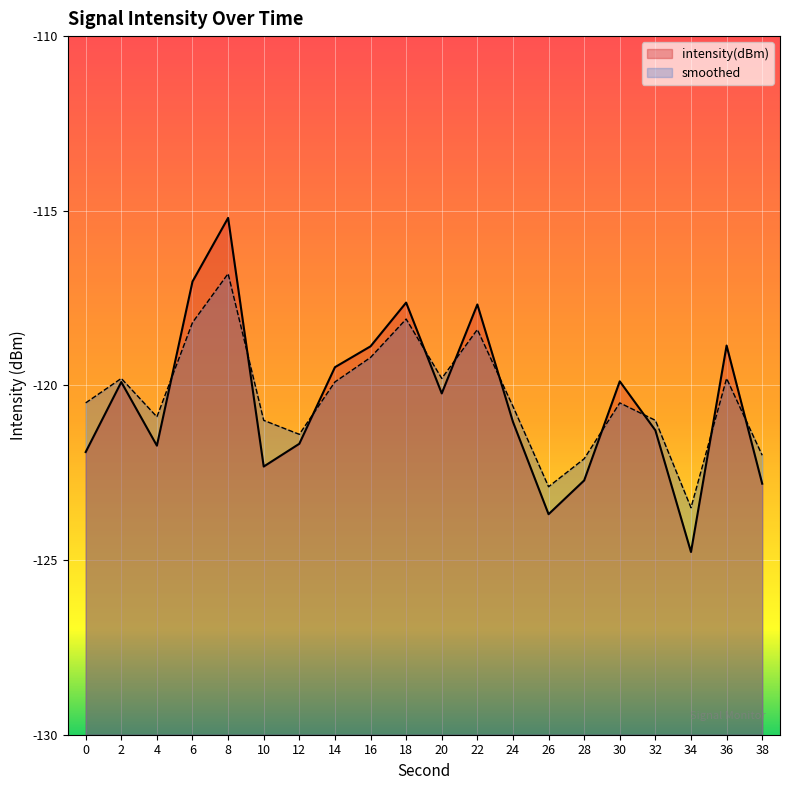

The value of intensity(dBm) at 10 is -161.1. True or false?

False